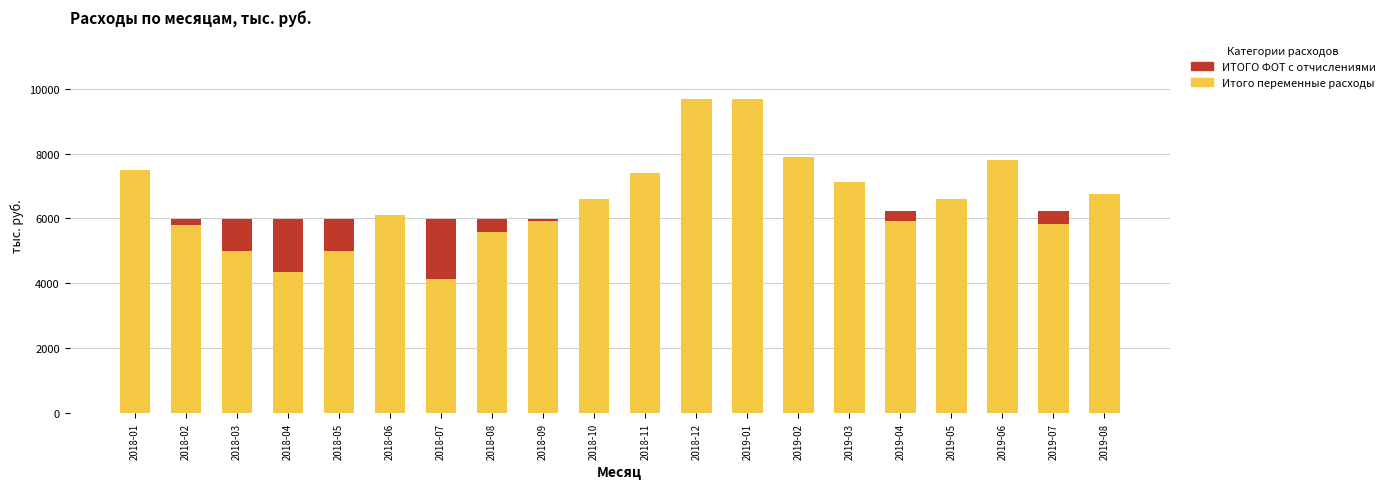

What are all the series names shown in the legend?

ИТОГО ФОТ с отчислениями, Итого переменные расходы